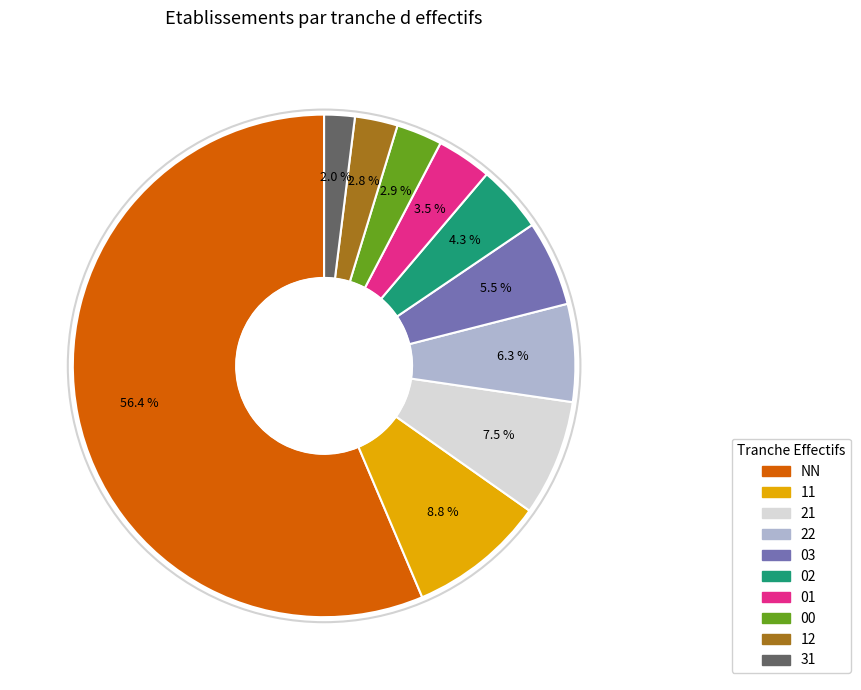

Combined, do 12 and NN account for over 50%?

Yes